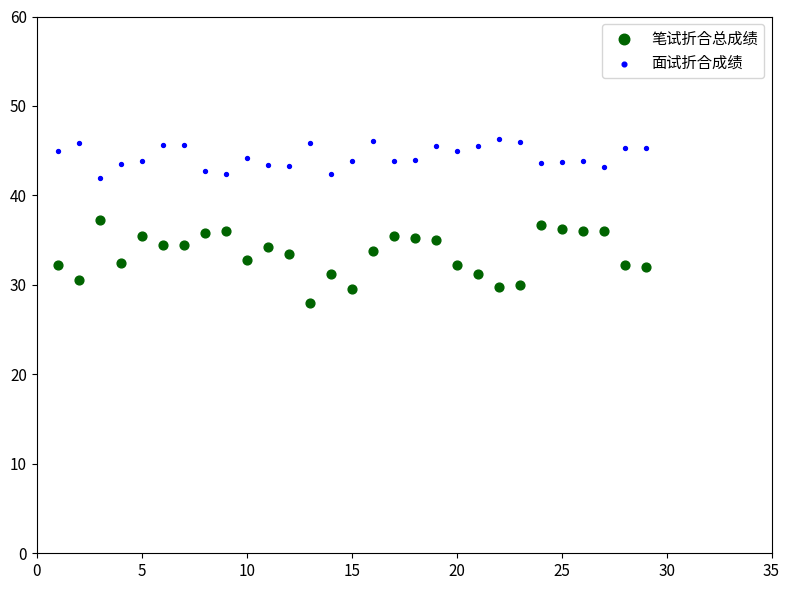

Which series has the largest Y range (max minus min)?

笔试折合总成绩